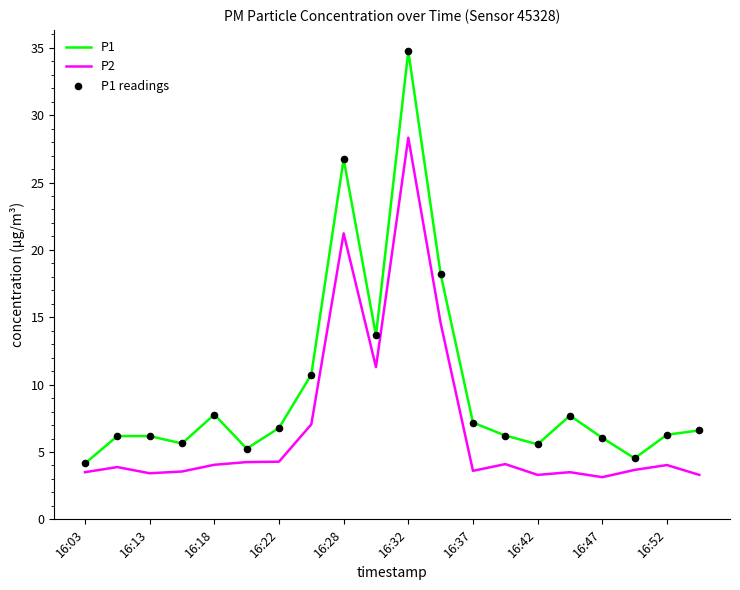

Which series has the largest total across all categories?

P1